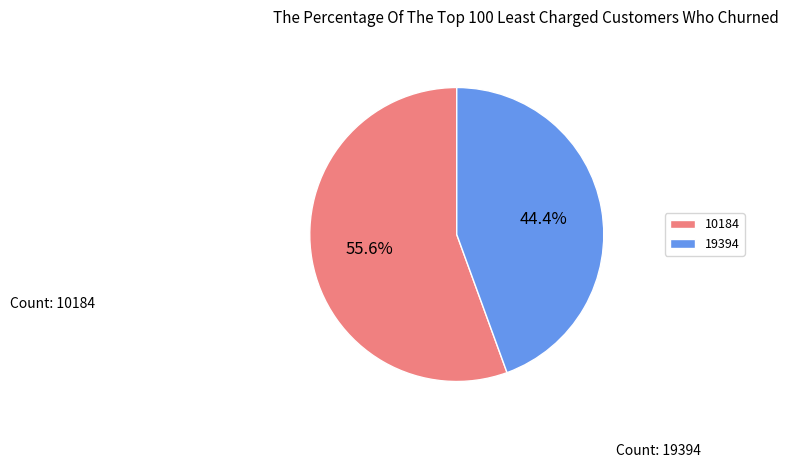

Approximately how many times larger is the value at 10184 compared to 19394?

1.3